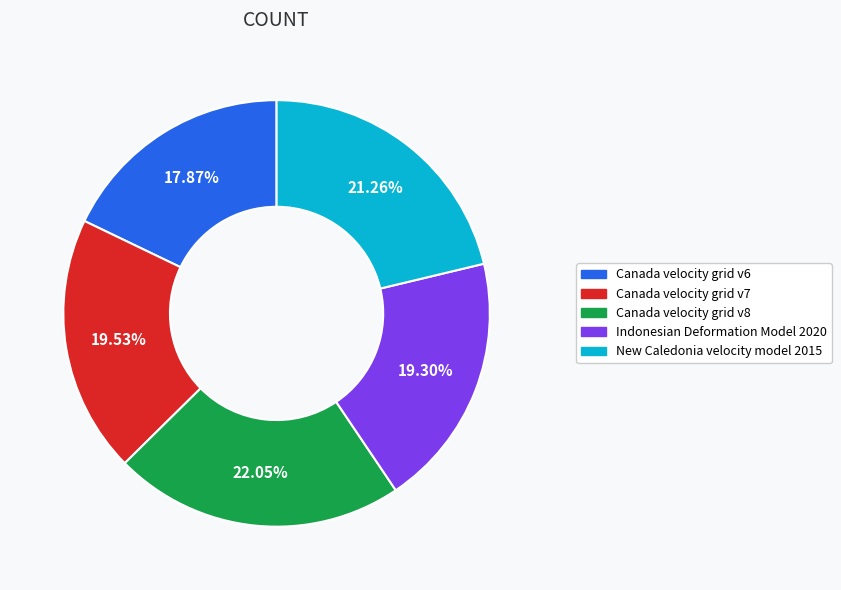

How many slices are in this pie chart?

5